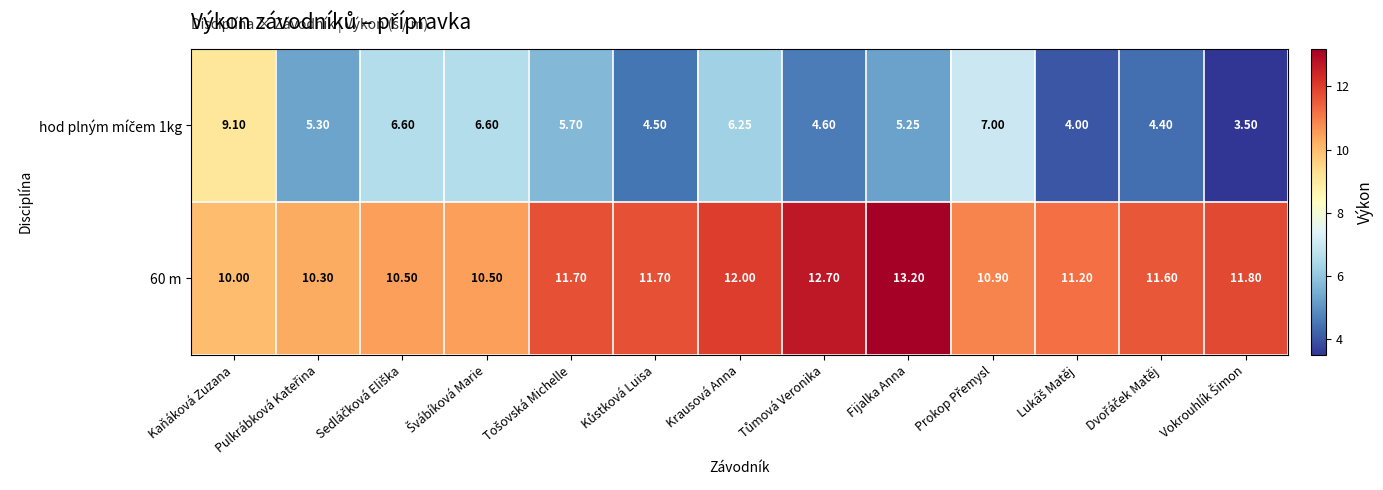

Which category has the highest value across all series?

Fijalka Anna